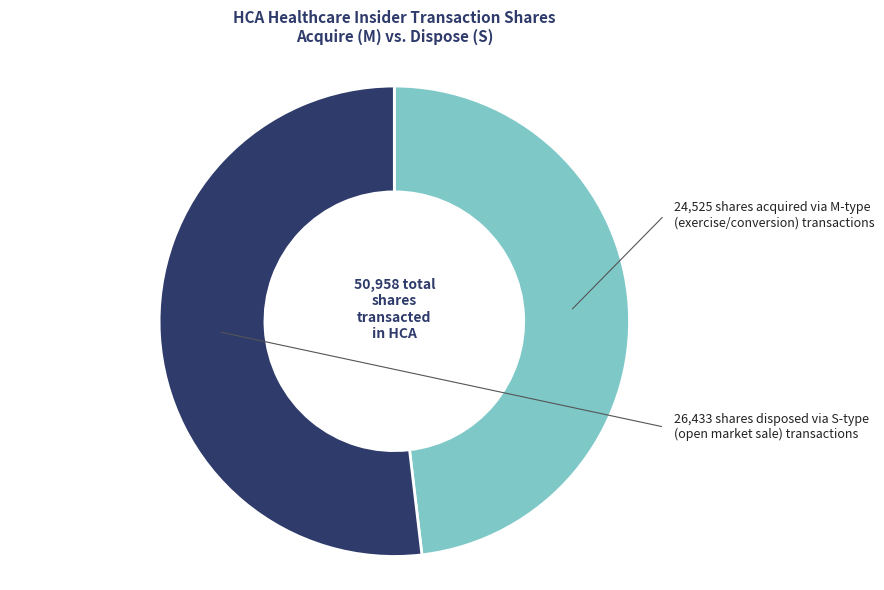

Is there any slice that represents more than half of the pie?

Yes